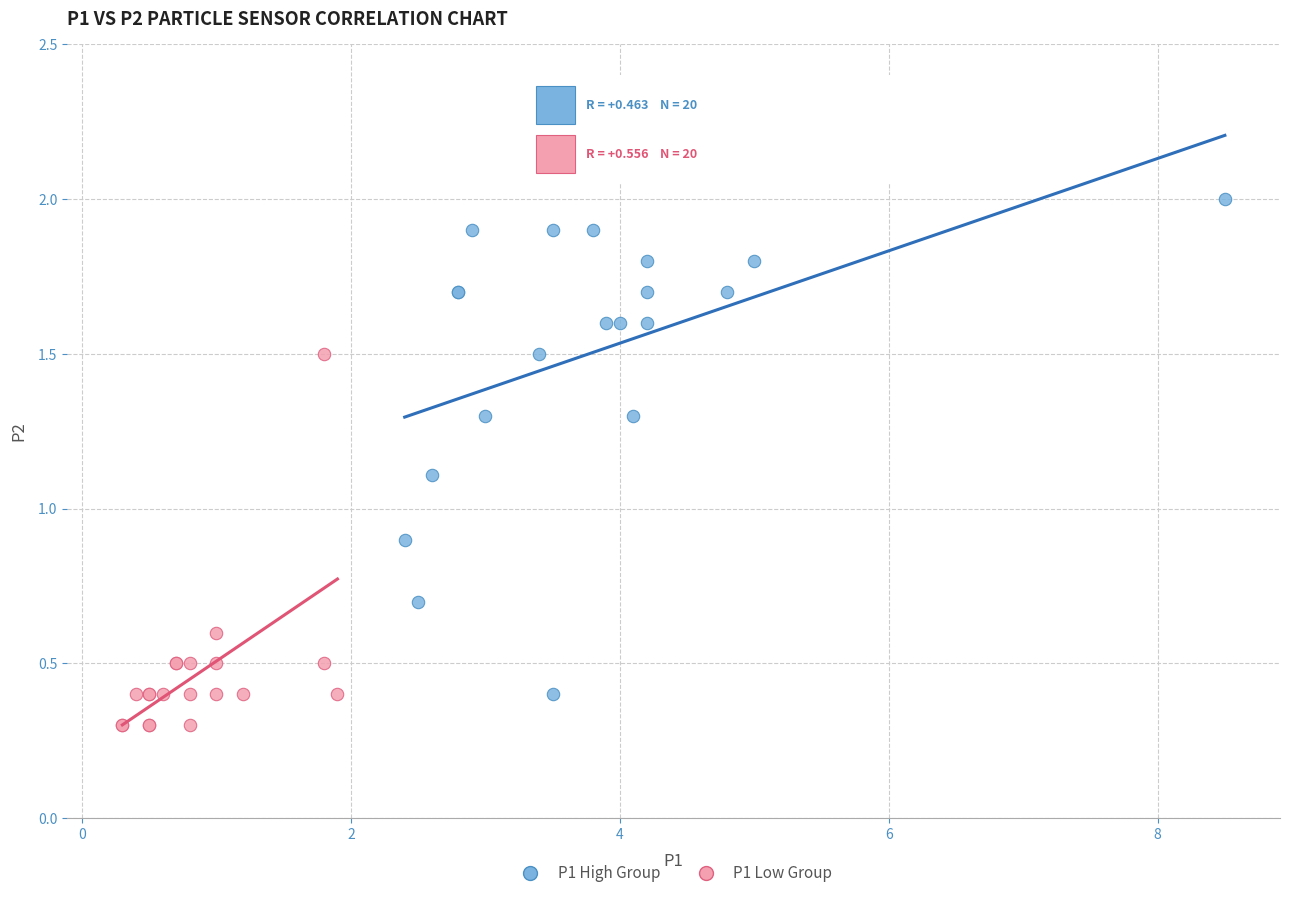

Which series contains the highest Y value?

P1 High Group